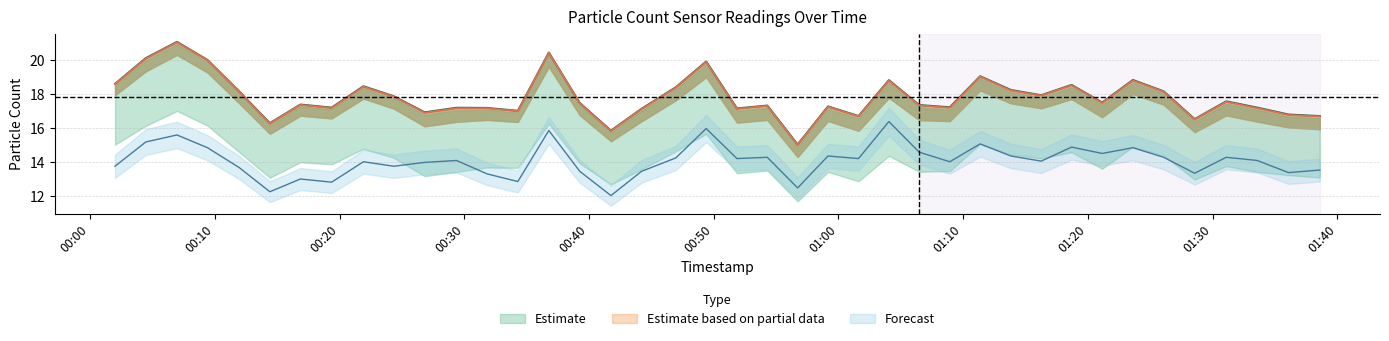

What is the average value of the P1 series?

14.1